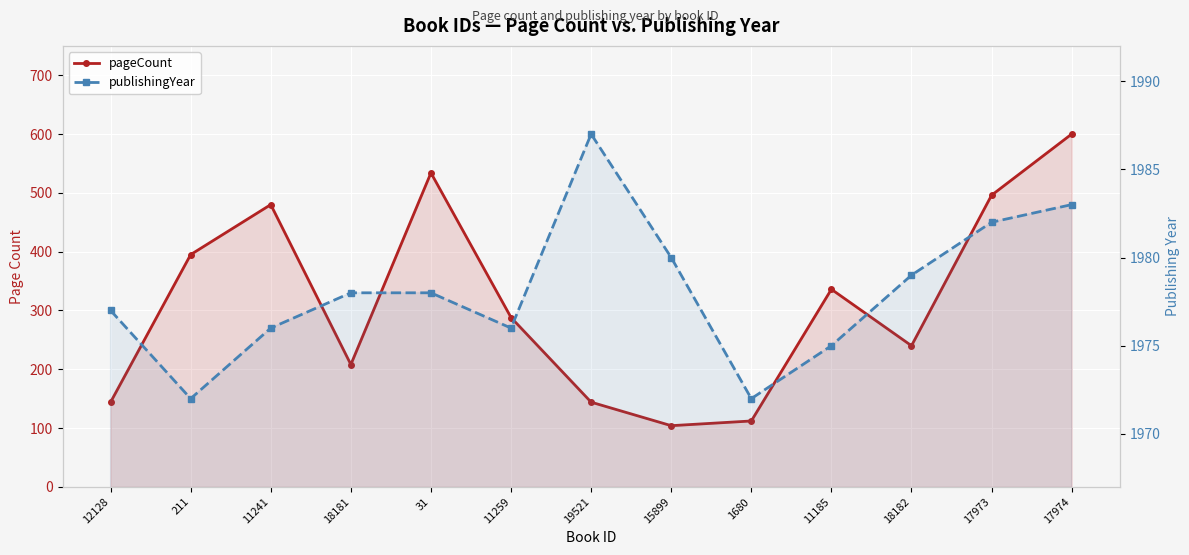

How many interior local peaks does the pageCount series have?

3